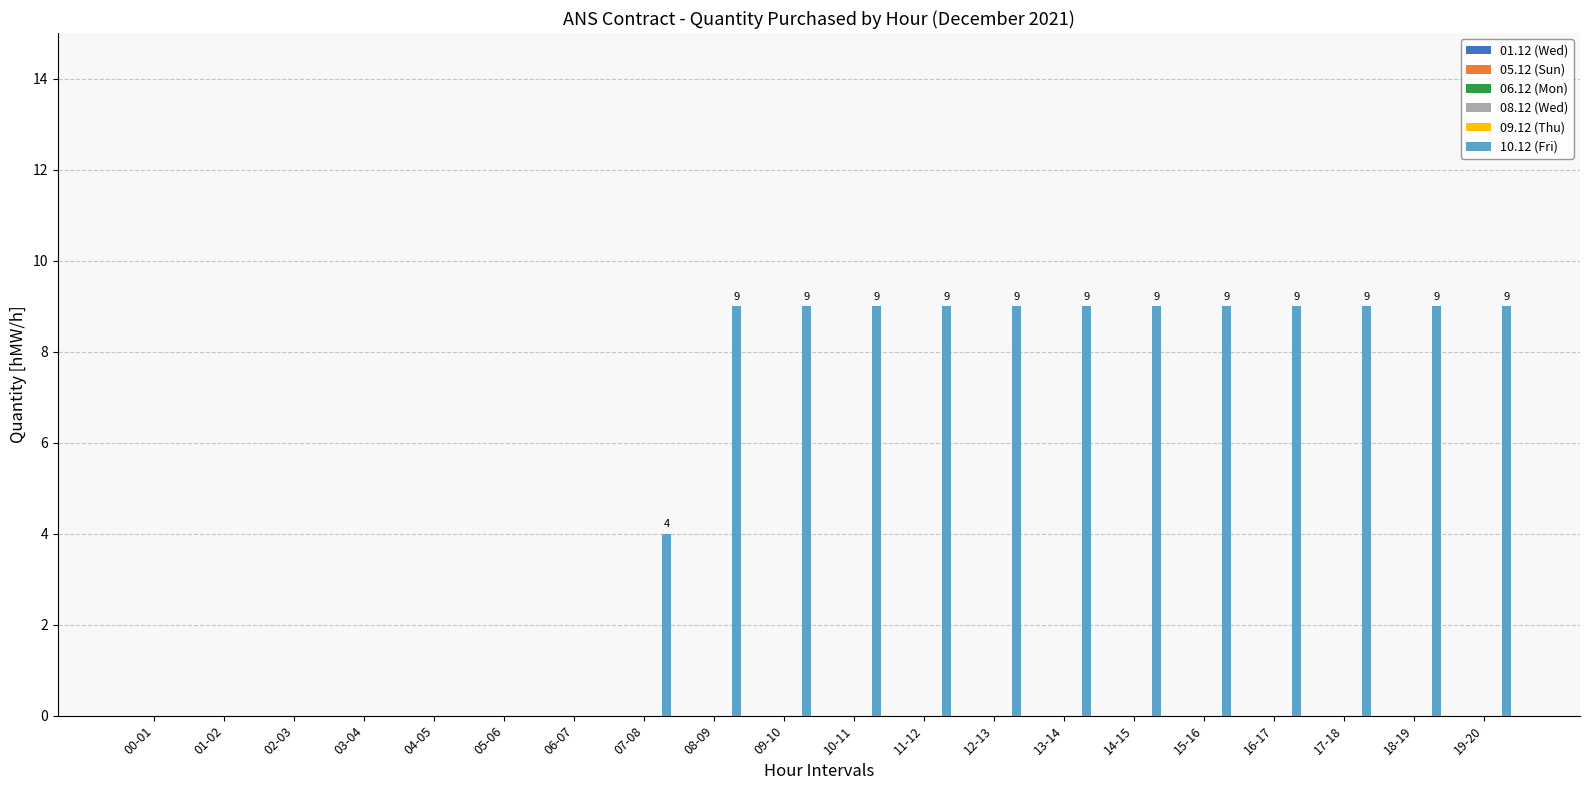

How many values are between 0 and 9?

20